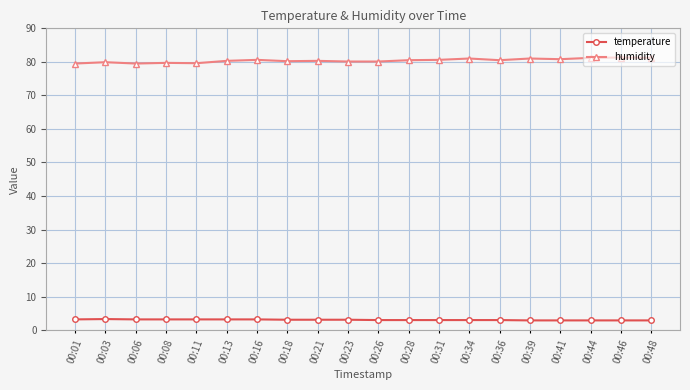

What is the average value of the temperature series?

3.1